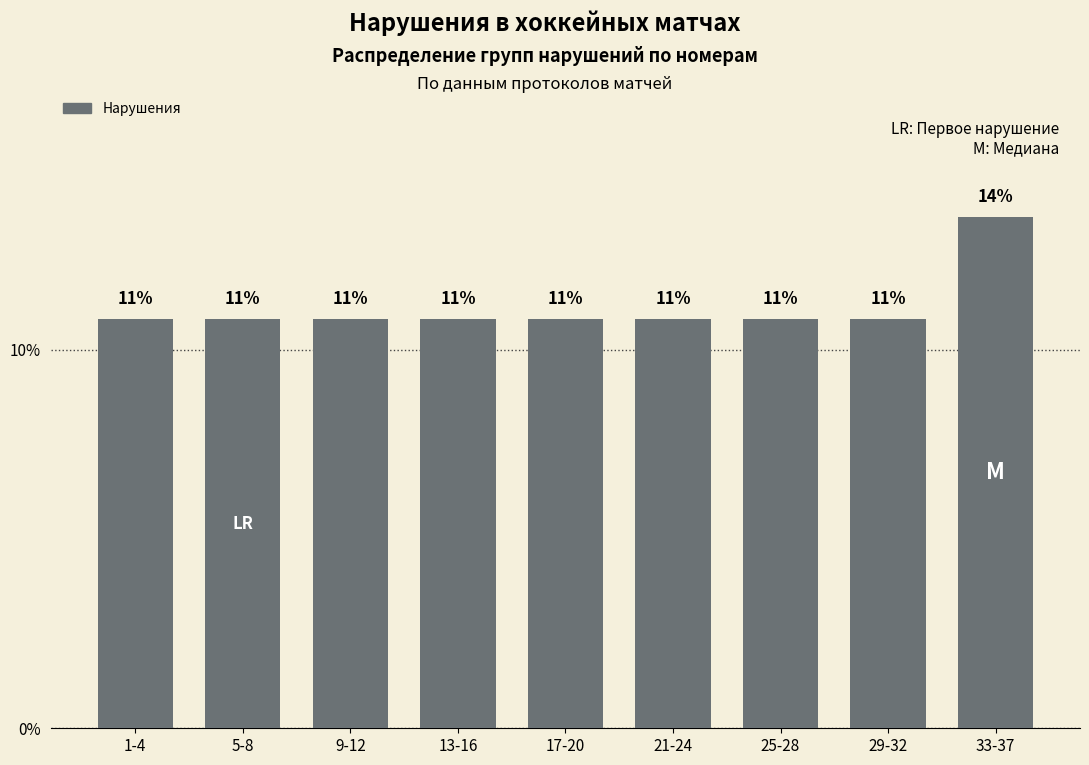

How many bars are there in total?

9